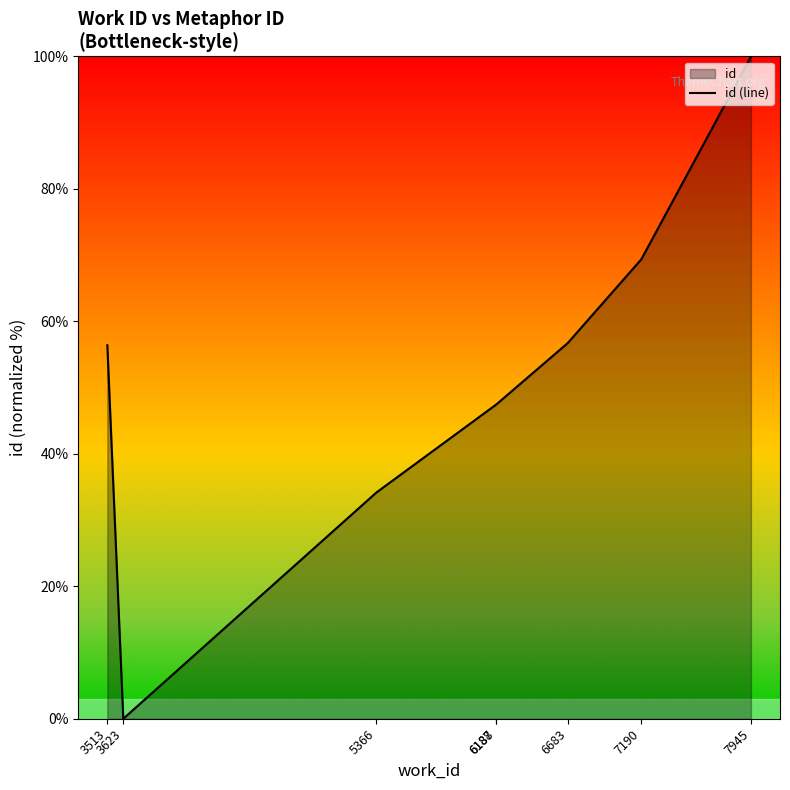

Rank the categories by value from highest to lowest.

7945, 7190, 6683, 3513, 6188, 6187, 5366, 3623